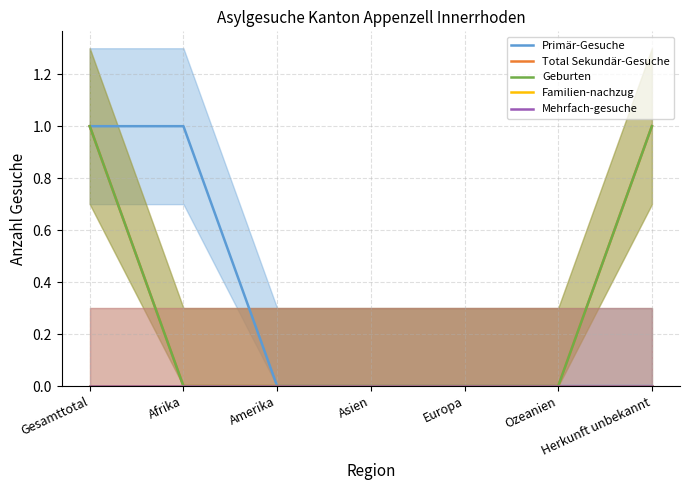

Which series changed the most between Europa and Herkunft unbekannt?

Total Sekundär-Gesuche